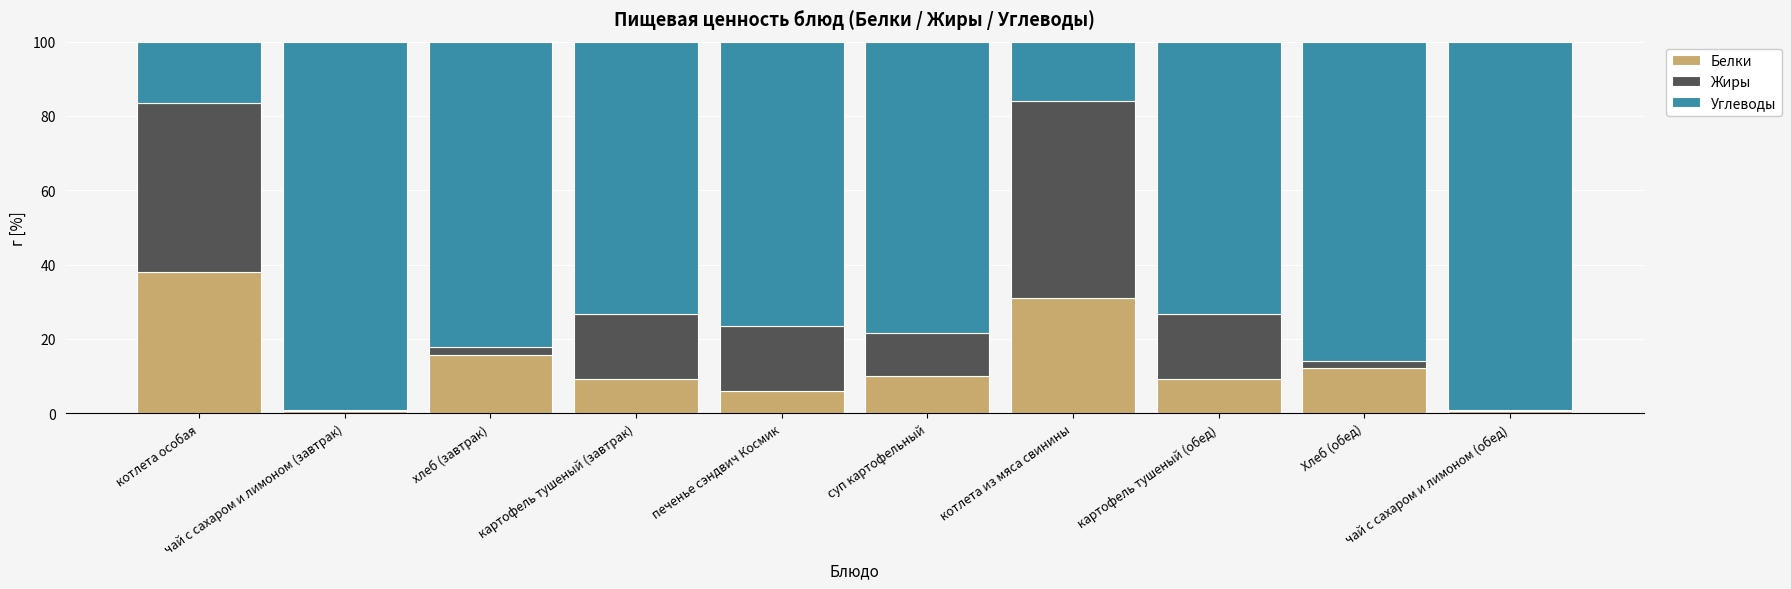

What is the sum of all Белки values?

132.8